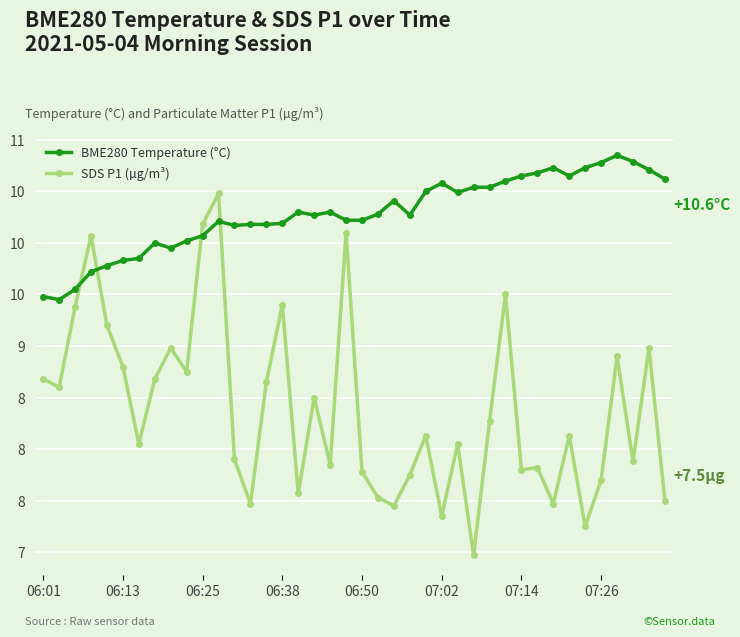

Does the chart display data point markers on the line(s)?

Yes